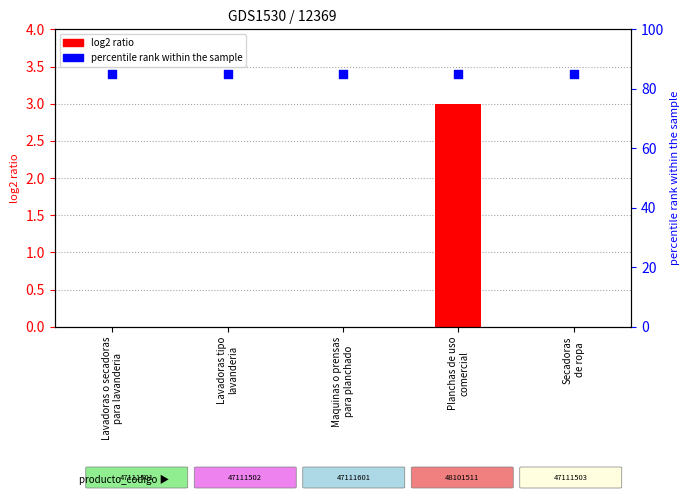

Which series has the largest Y range (max minus min)?

log2 ratio